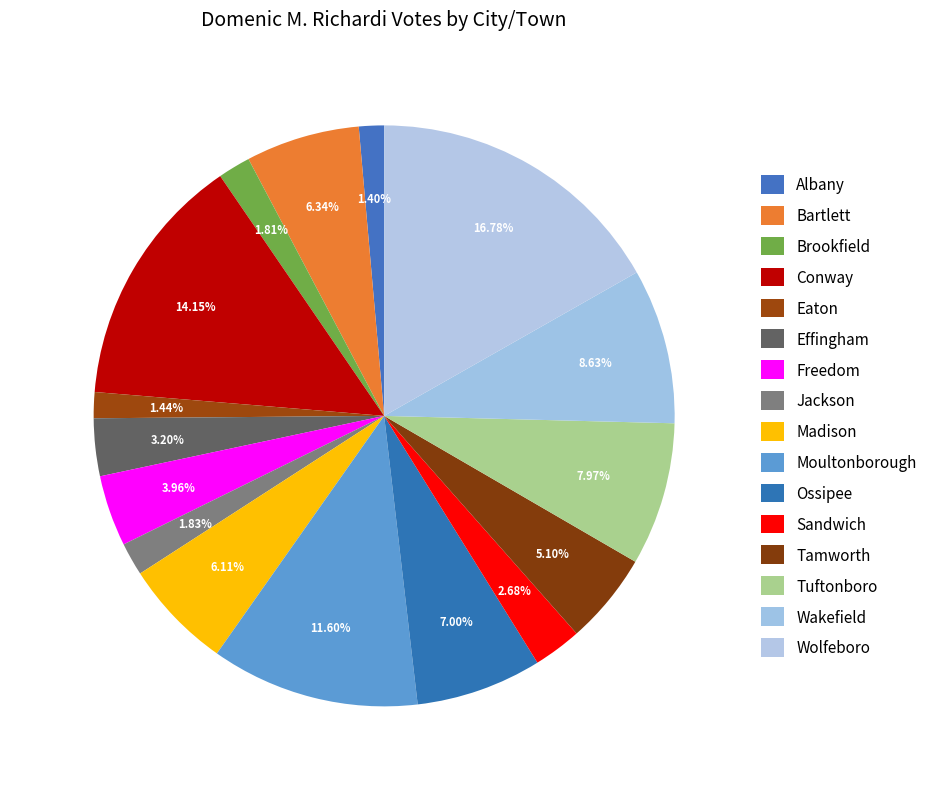

To the nearest percent, what is the combined percentage of Wakefield and Tuftonboro?

17%